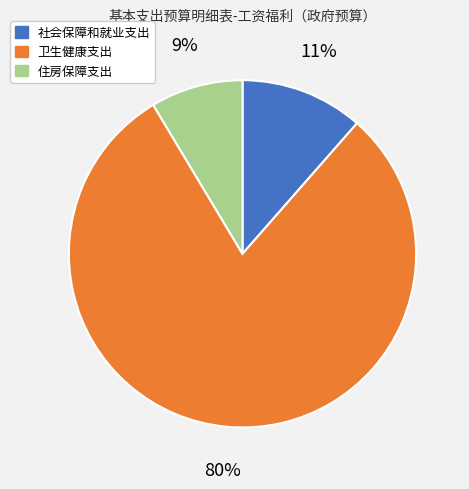

True or false: 社会保障和就业支出 accounts for 11% of the total.

True